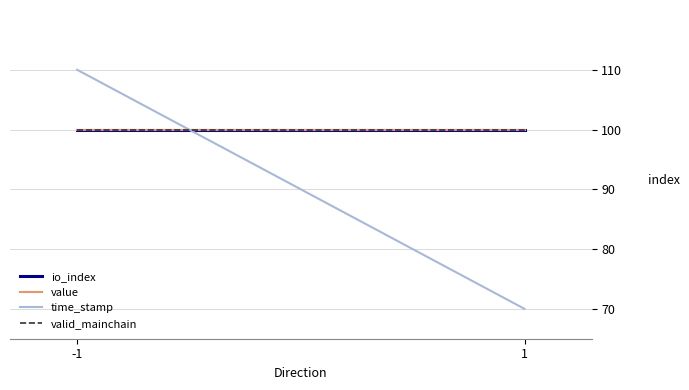

What is the lowest value of the value series?

100